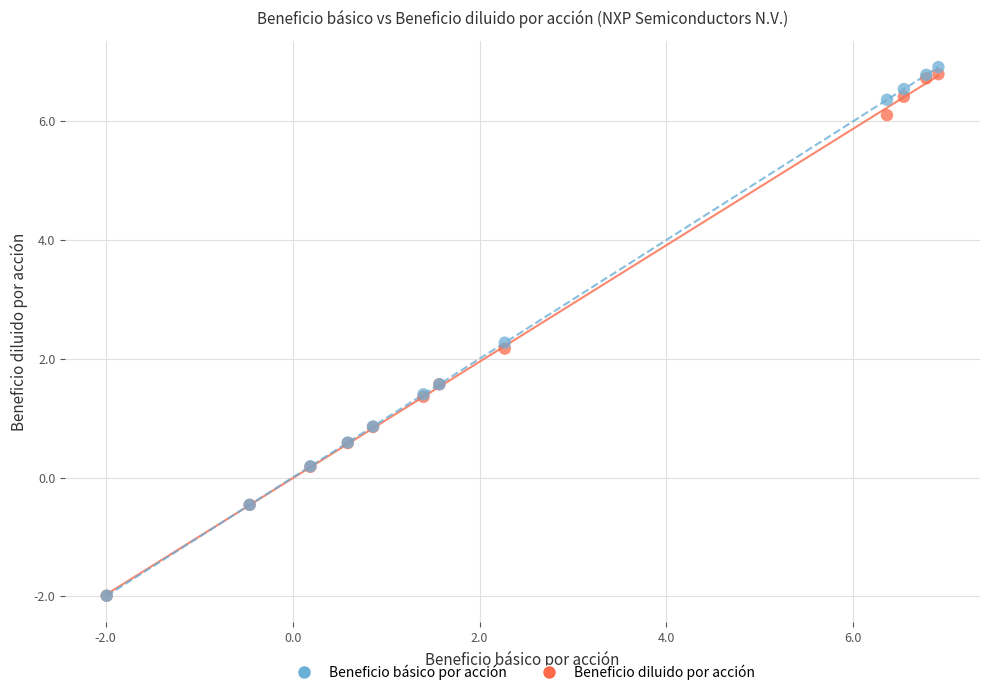

What are all the series names shown in the legend?

Beneficio básico por acción, Beneficio diluido por acción